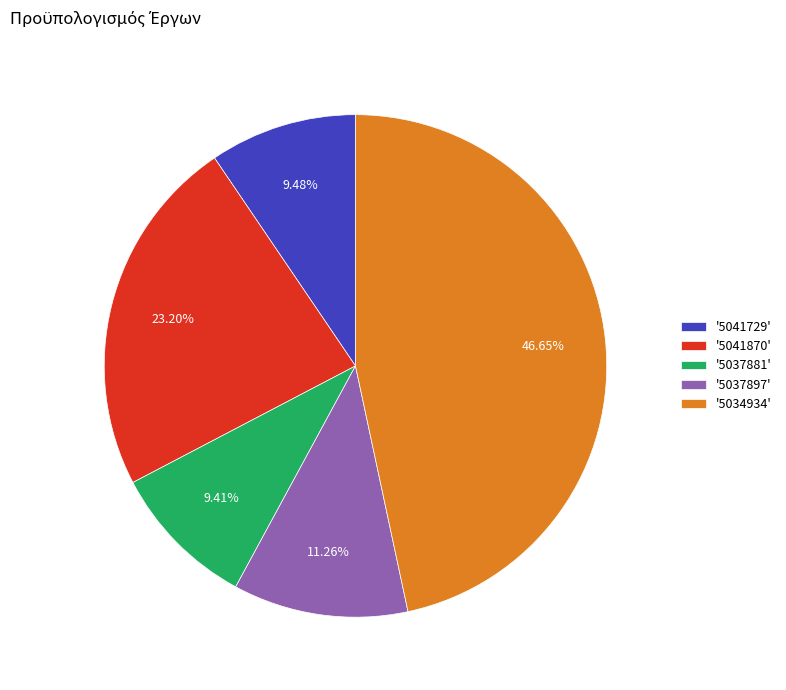

Do '5037881' and '5041729' together represent more than half of the pie?

No